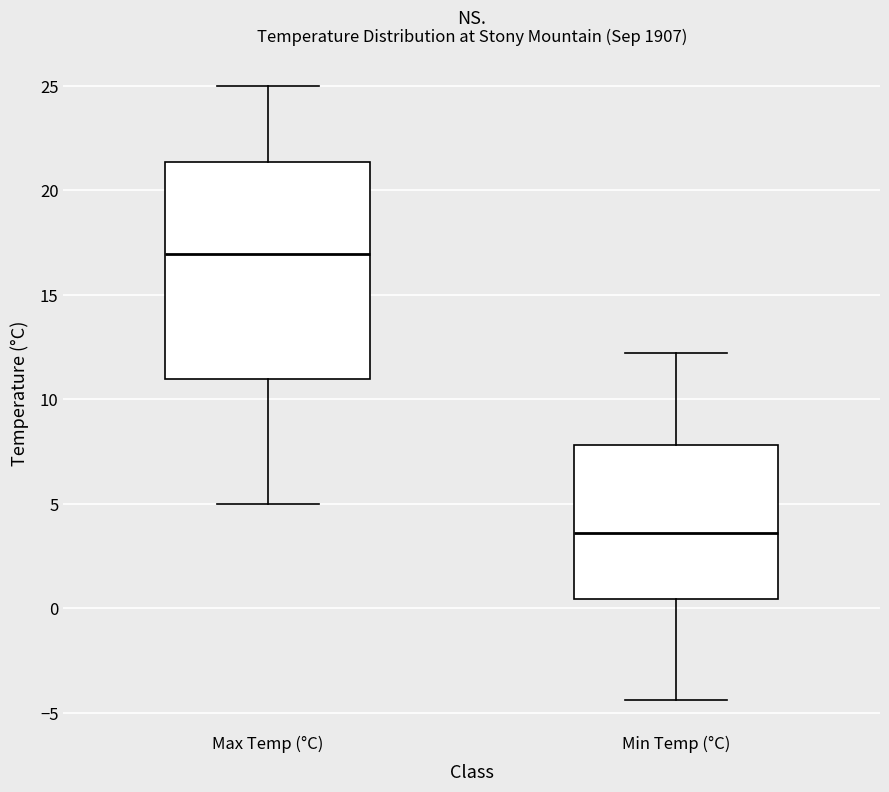

Where is the upper edge of the box for Min Temp (°C) on the y-axis? The values are not printed on the chart, so give them approximately, as read against the axis.

8.0